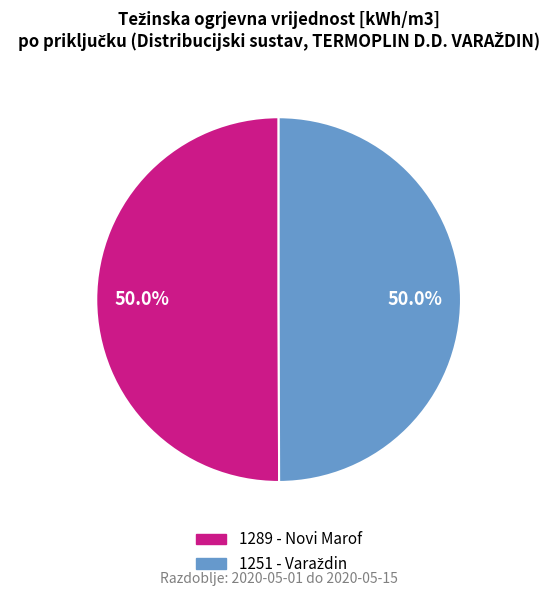

Count the number of slices in the pie.

2